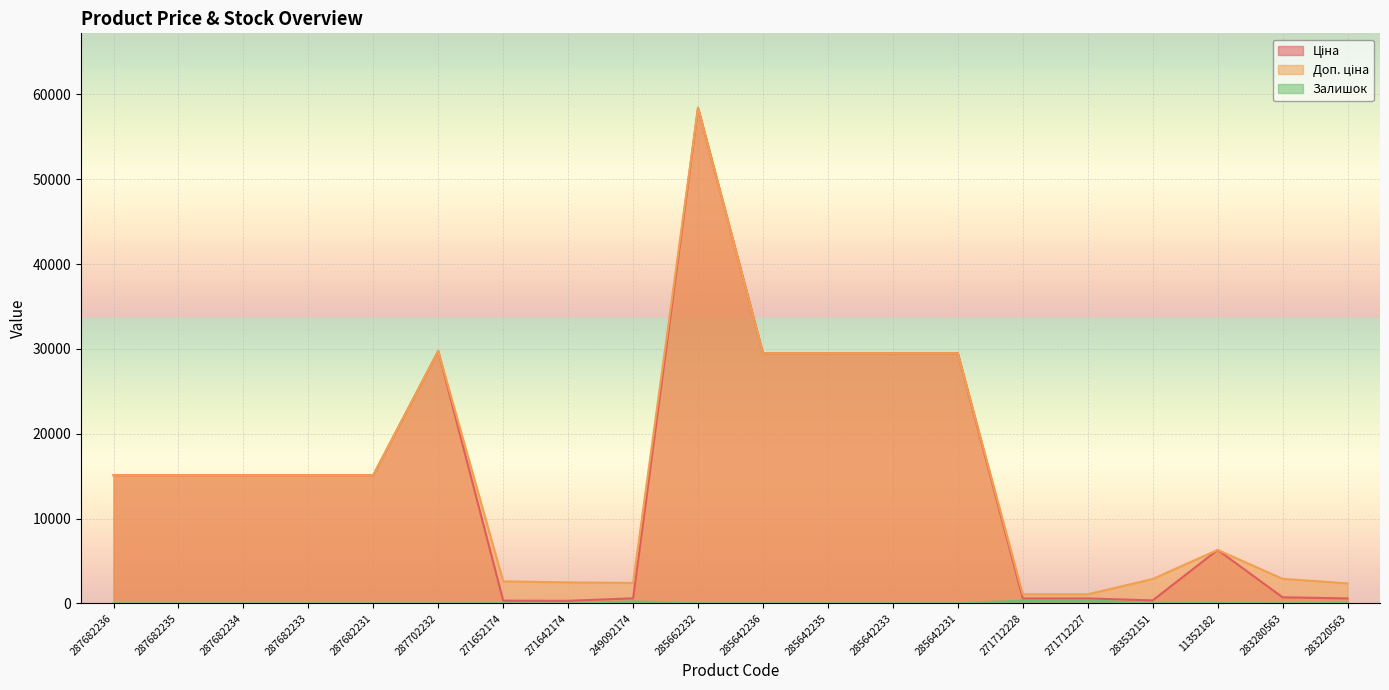

Which series has the largest range (max minus min)?

Ціна